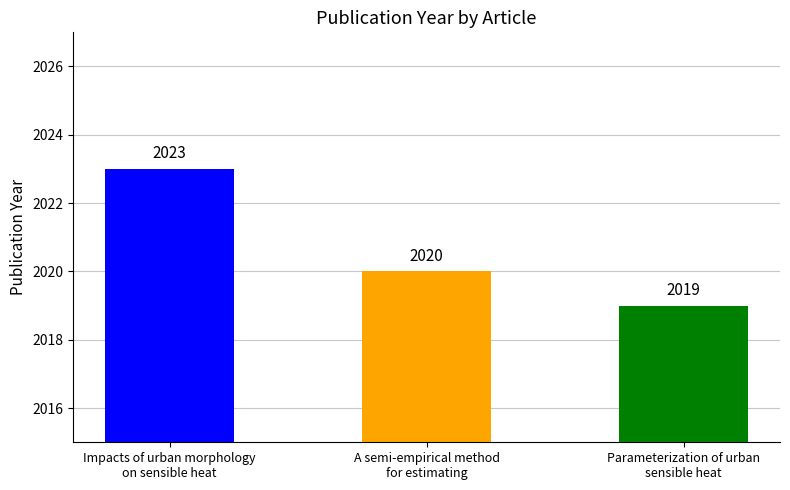

What is the difference between the values at A semi-empirical method
for estimating and Parameterization of urban
sensible heat?

1